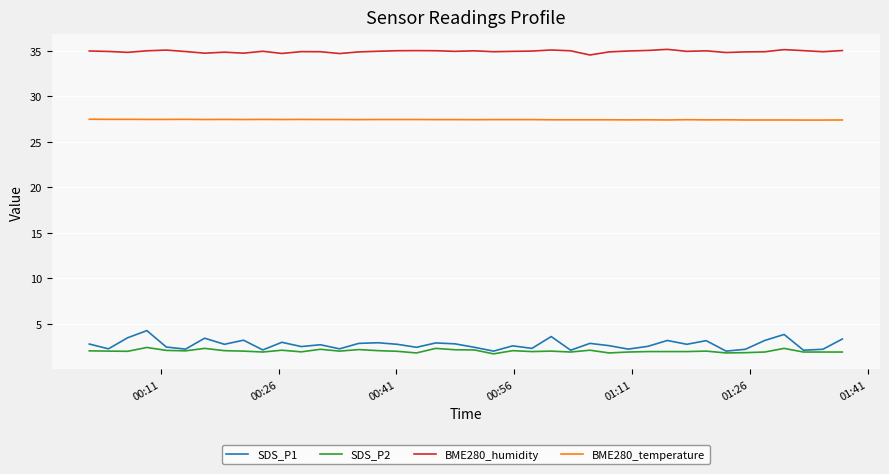

Rank the series by their maximum value, from lowest to highest.

SDS_P2, SDS_P1, BME280_temperature, BME280_humidity